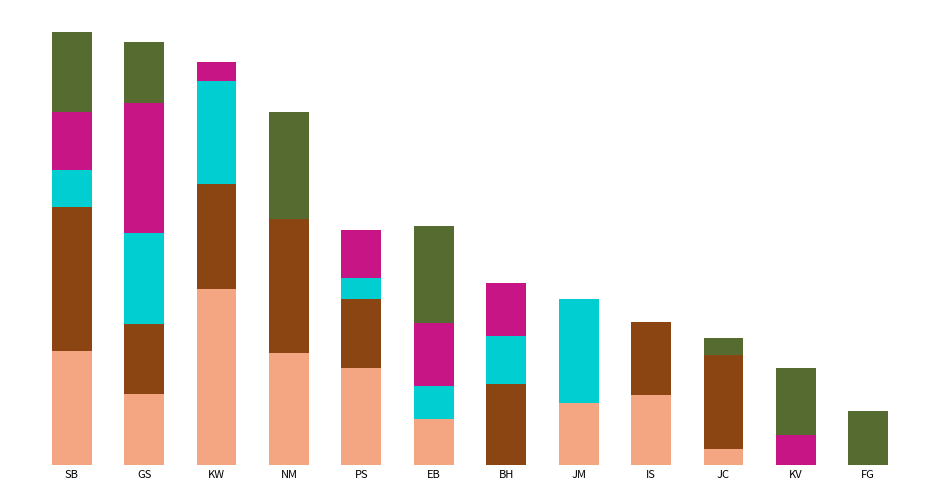

At which category is the sum across all series the highest?

SB